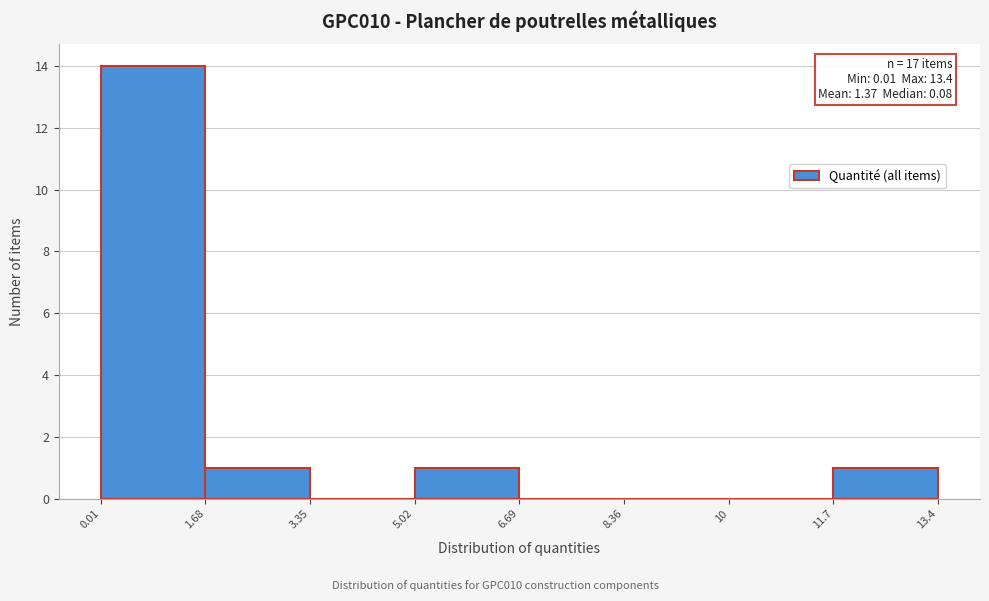

Over which range of the x-axis is the bar tallest?

0.01 to 1.68